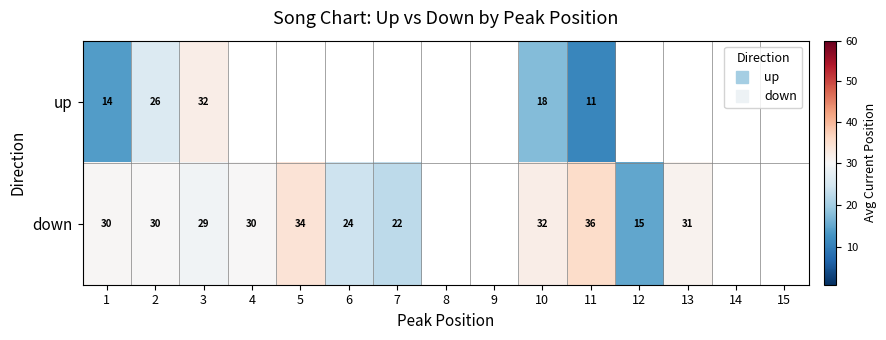

At which category is the sum across all series the highest?

3